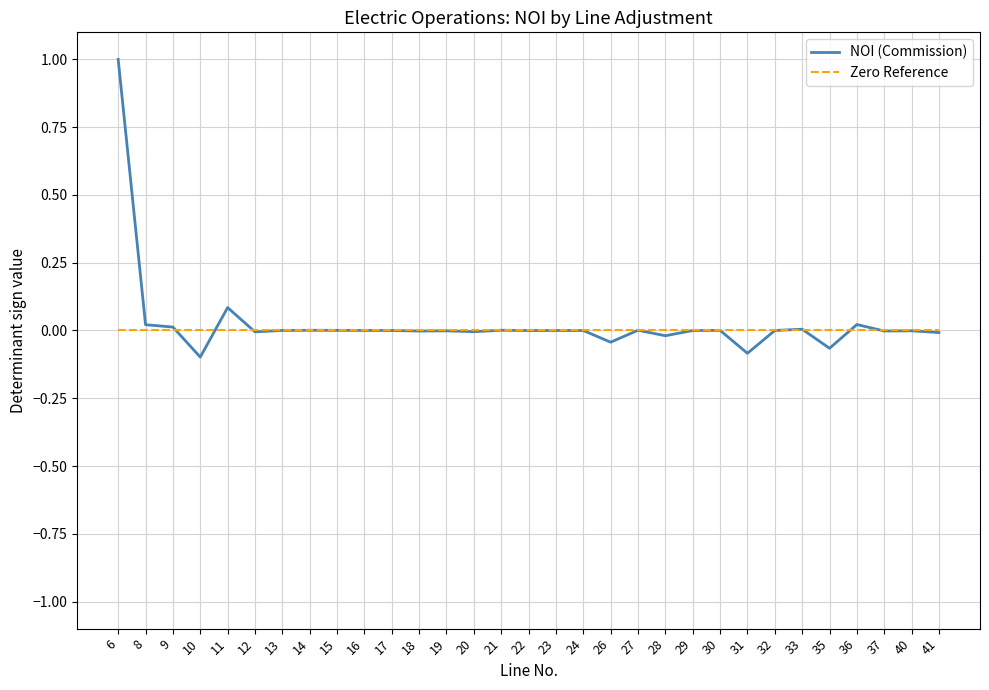

Is it true that NOI (Commission) equals -0.0 at 41?

True